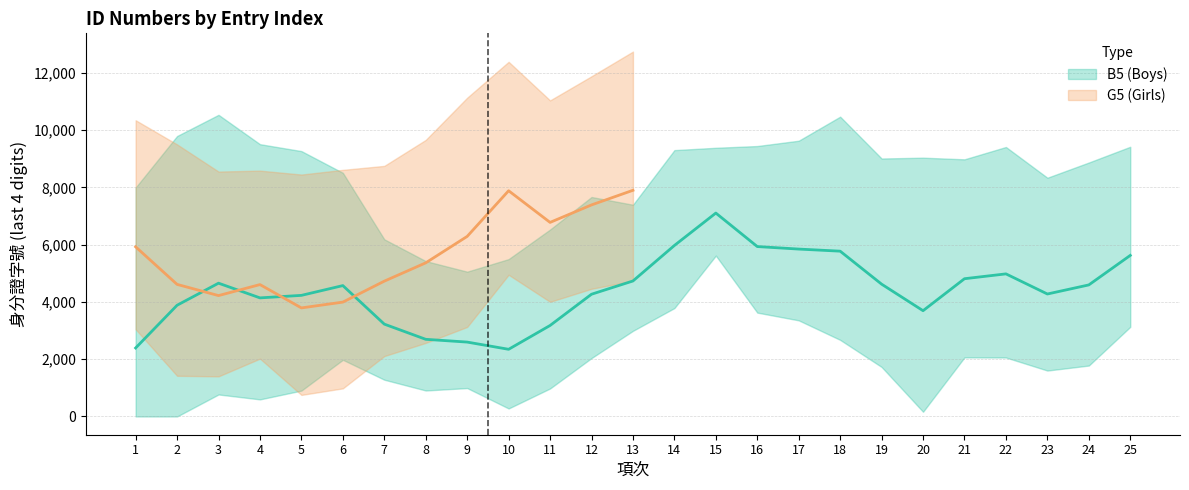

Which series has the largest total across all categories?

B5 (Boys)